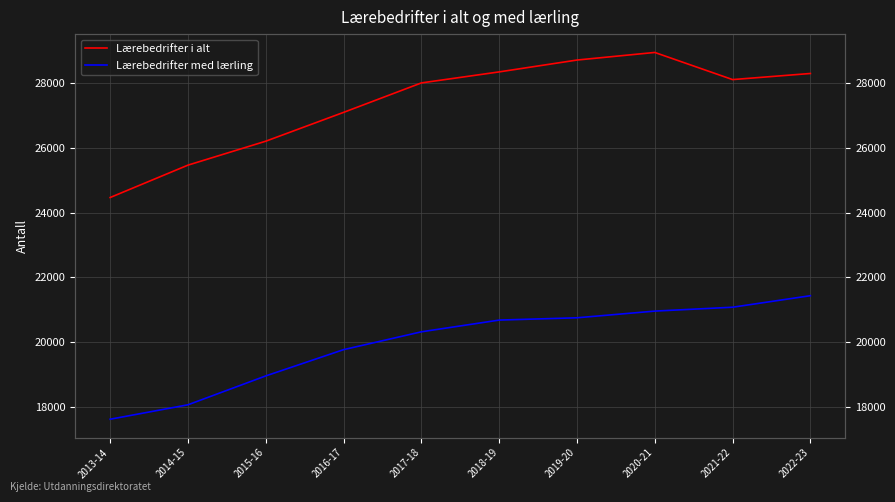

What is the label of the 5th point from the right?

2018-19